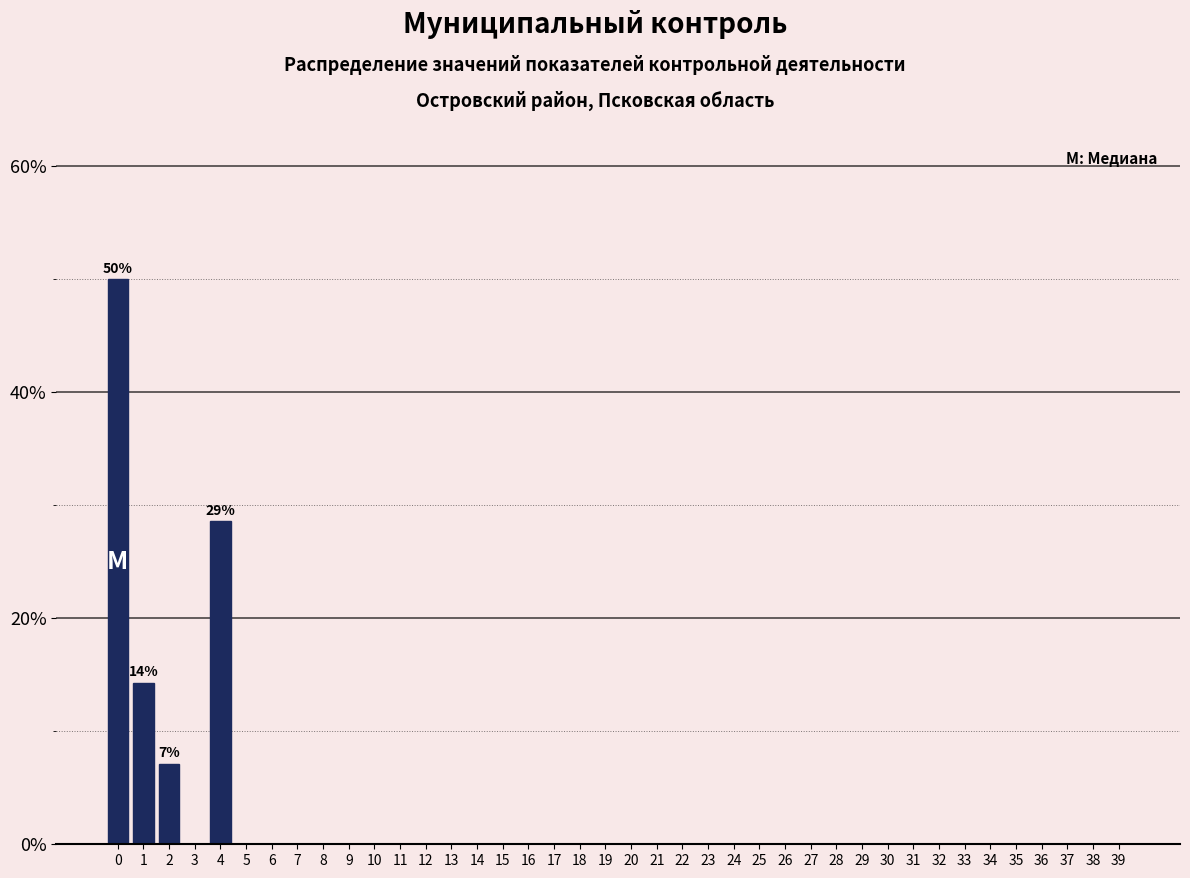

What is the maximum value shown in the chart?

50.0